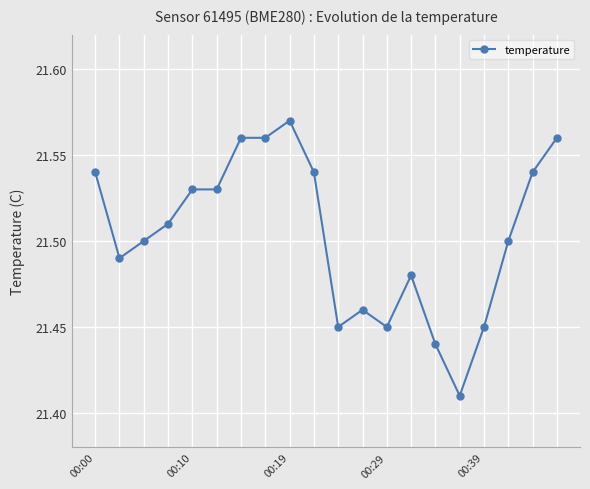

True or false: there are more than 2 points higher than both neighbors.

True